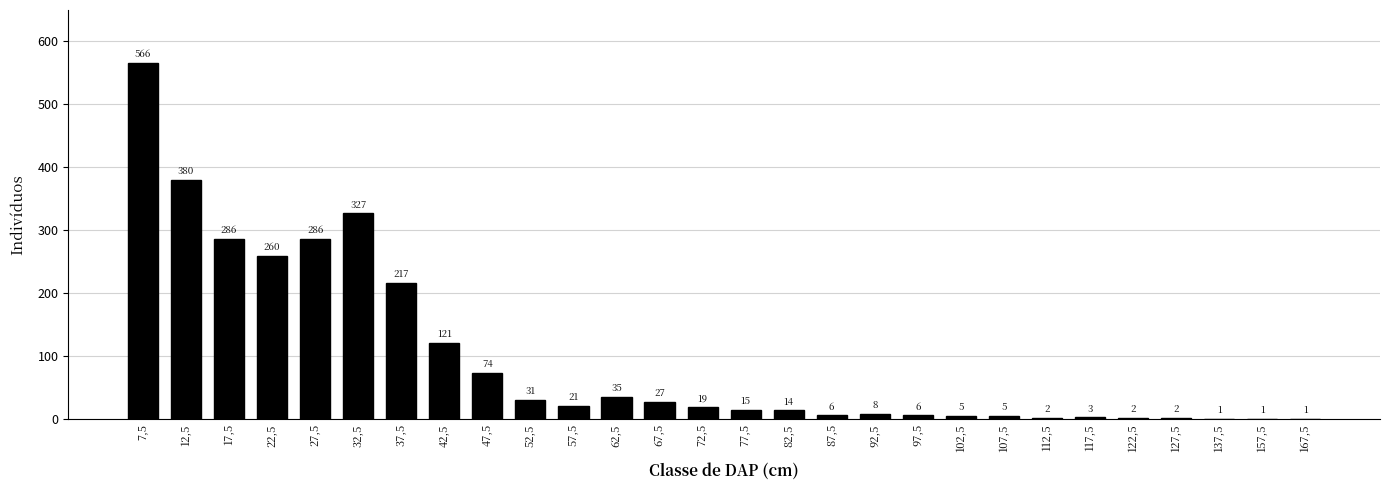

Reading left to right, extract all data points from this chart.

7,5=566	12,5=380	17,5=286	22,5=260	27,5=286	32,5=327	37,5=217	42,5=121	47,5=74	52,5=31	57,5=21	62,5=35	67,5=27	72,5=19	77,5=15	82,5=14	87,5=6	92,5=8	97,5=6	102,5=5	107,5=5	112,5=2	117,5=3	122,5=2	127,5=2	137,5=1	157,5=1	167,5=1